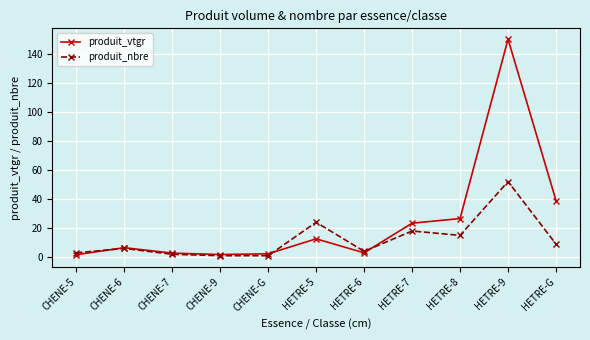

At which category is the sum across all series the highest?

HETRE-9